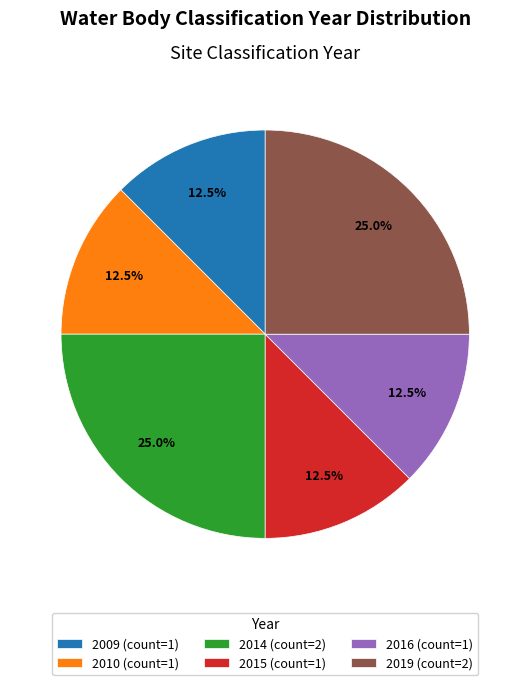

Does 2016 (count=1) represent more than half of the total?

No